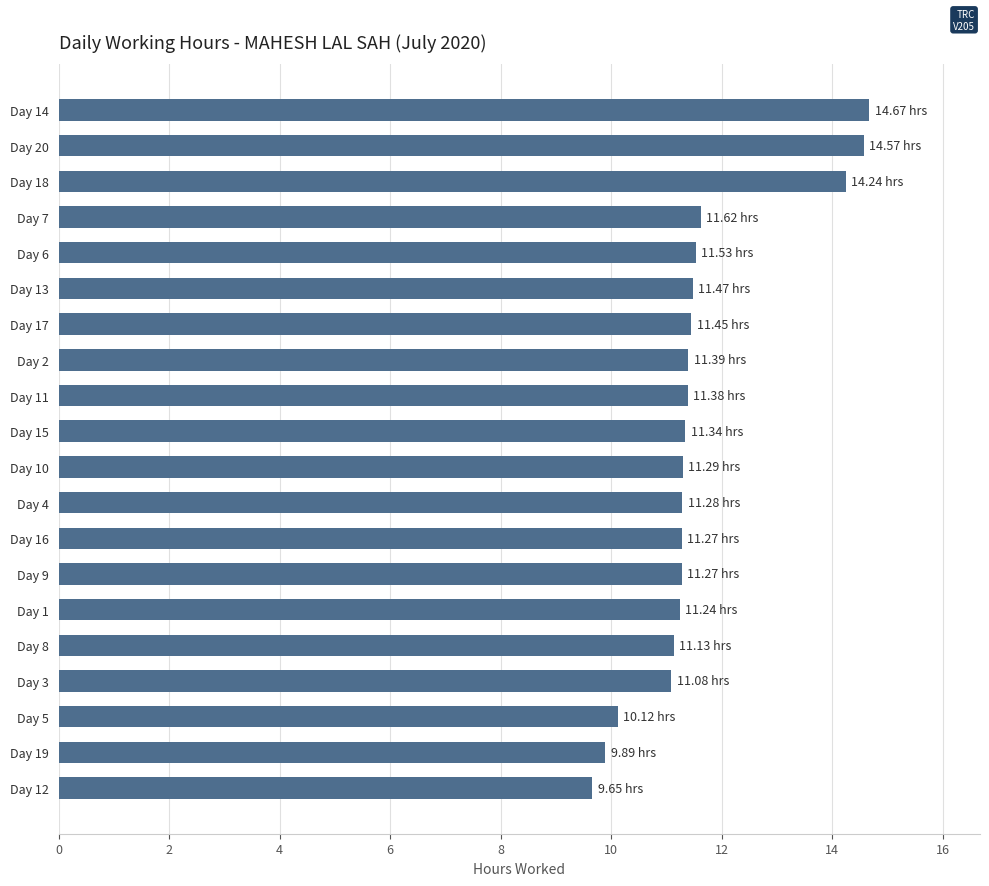

What is the difference between the maximum and minimum values?

5.0